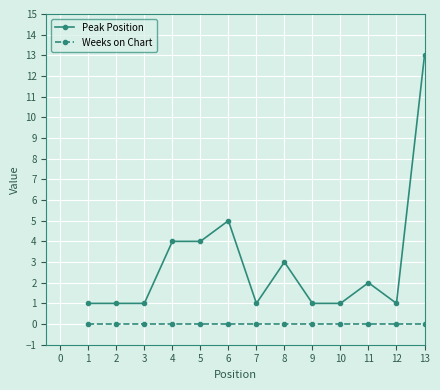

Rank the series by their maximum value, from lowest to highest.

Weeks on Chart, Peak Position